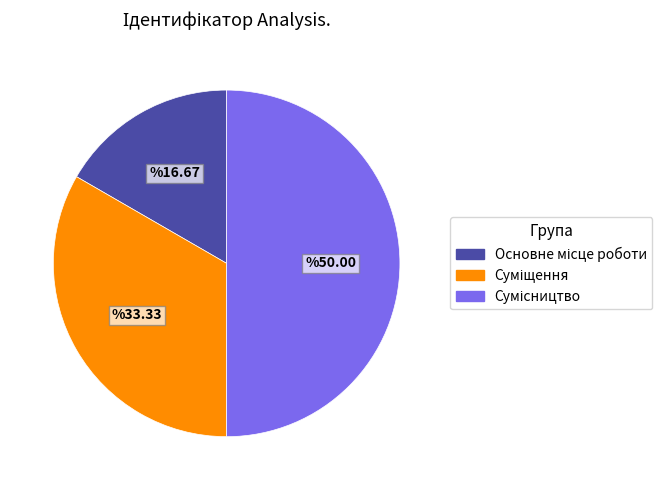

How many slices are in this pie chart?

3